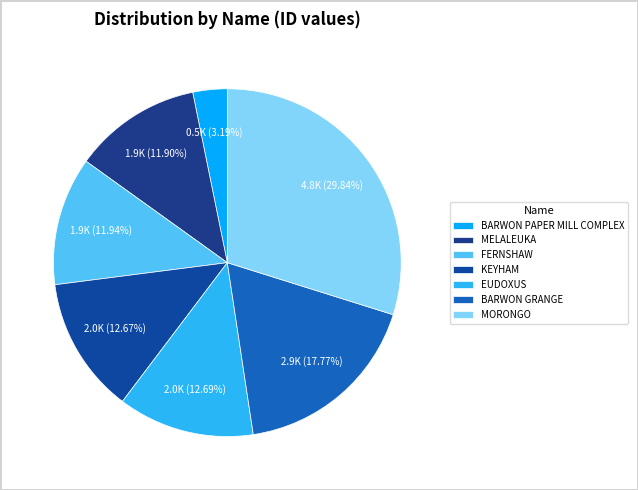

To the nearest percent, what is the difference between the largest and smallest slice percentages?

27%